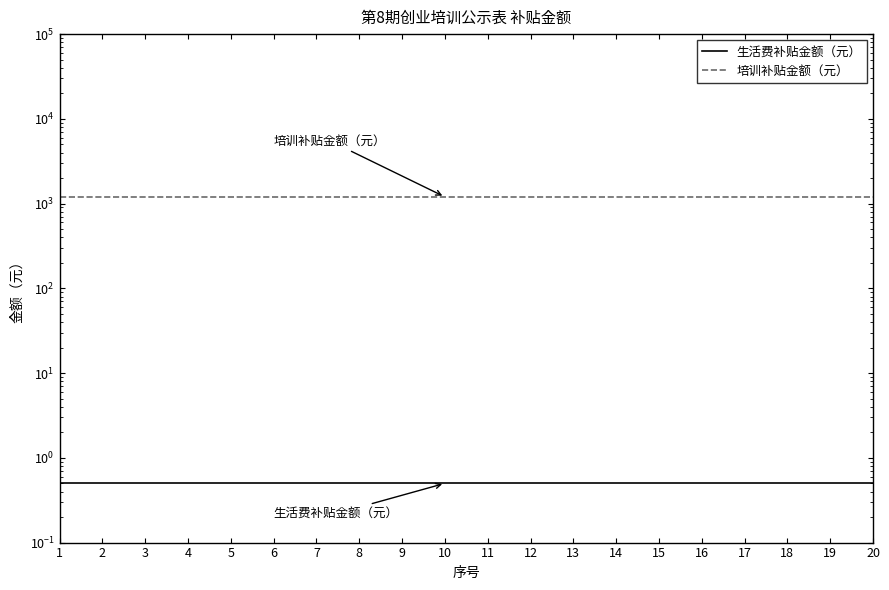

True or false: 培训补贴金额（元） and 生活费补贴金额（元） cross at least once.

False